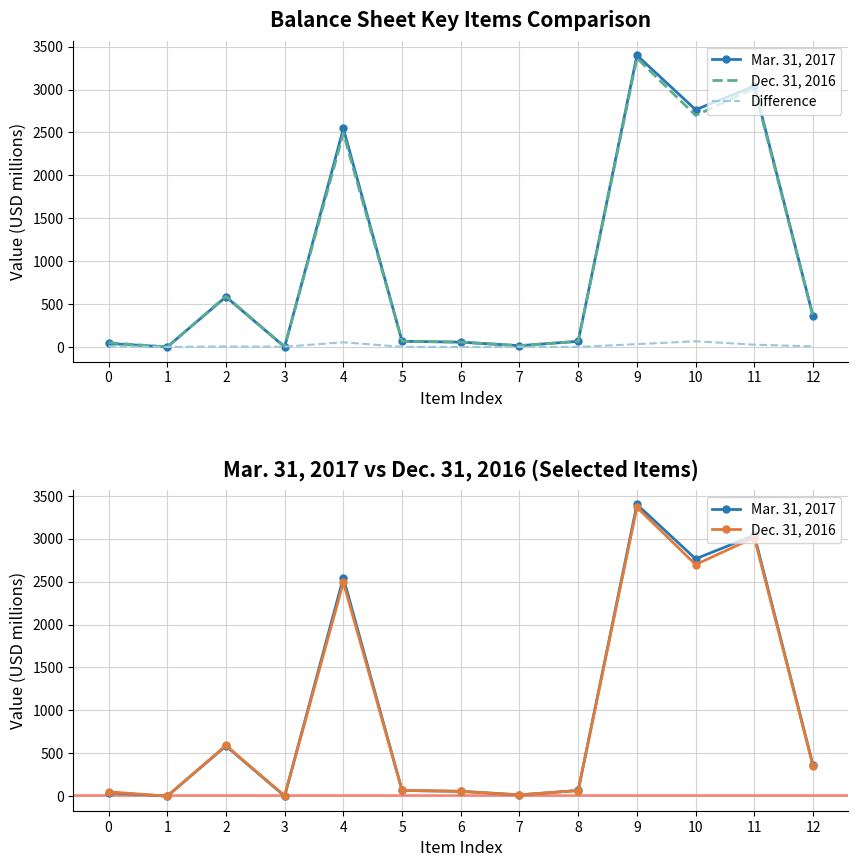

True or false: Difference and Dec. 31, 2016 cross at least once.

False